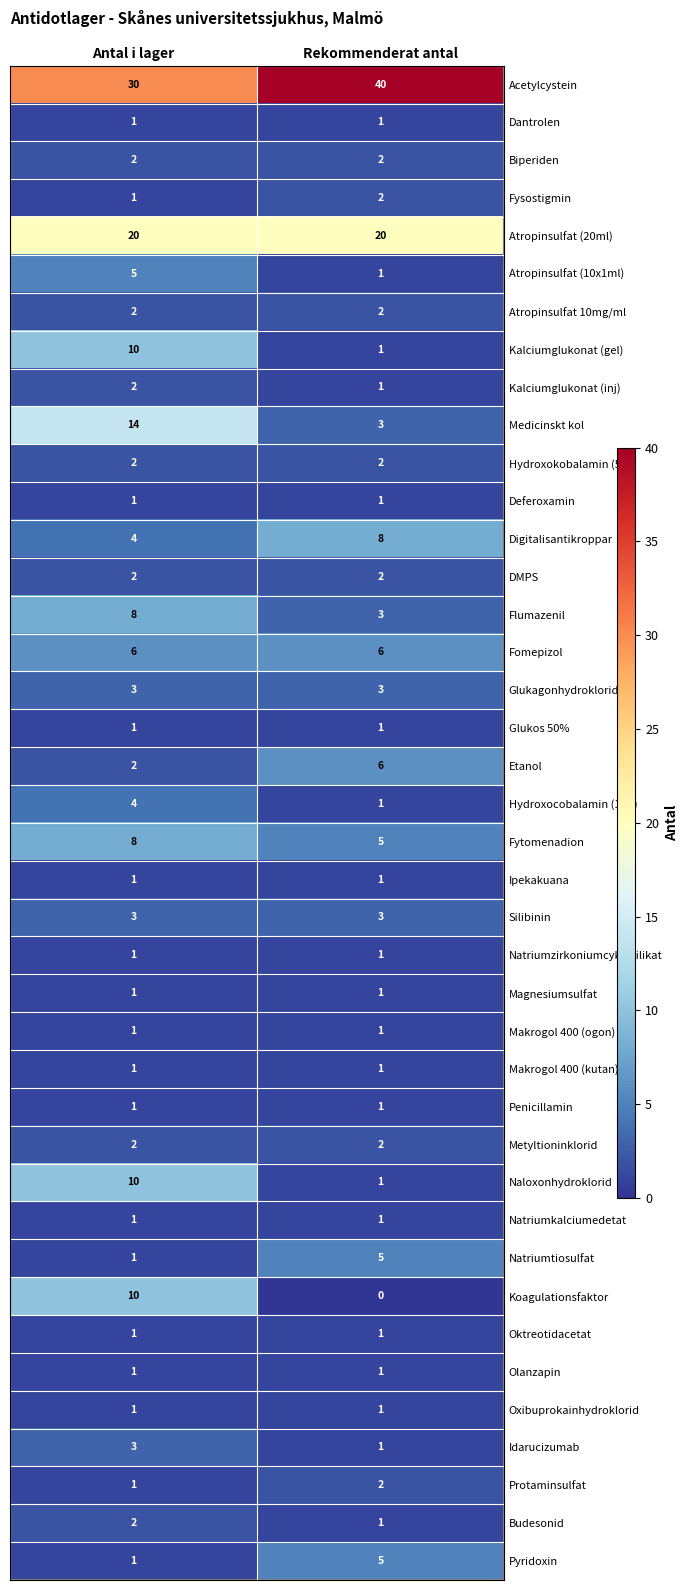

What is the maximum value shown in the chart?

40